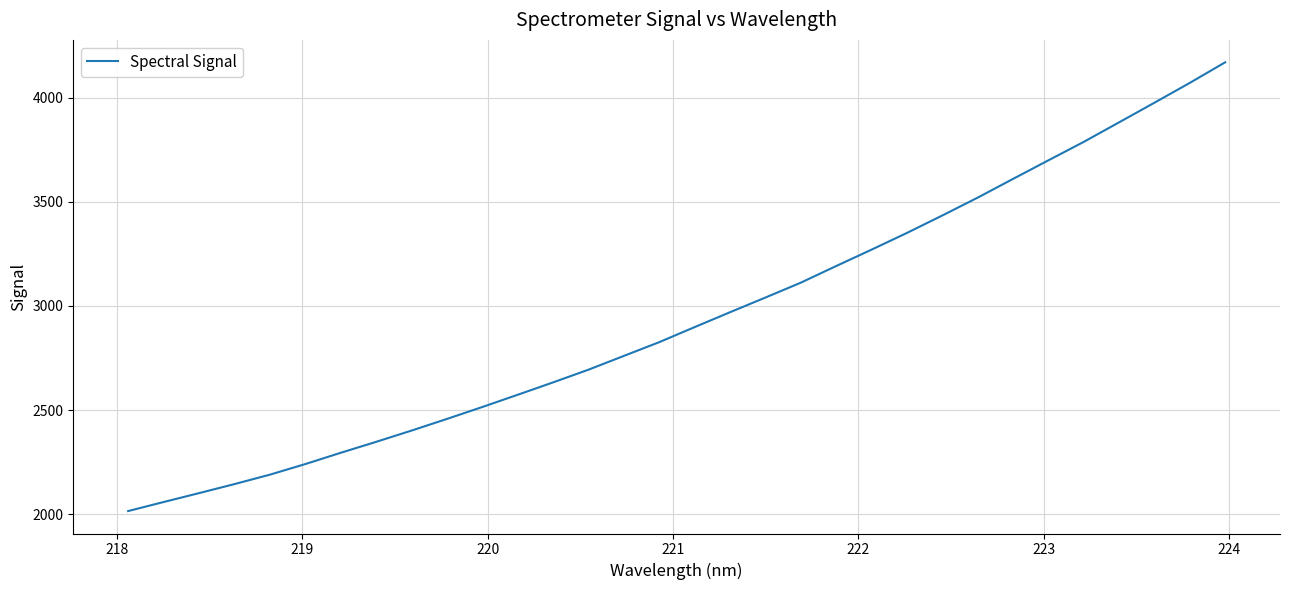

What is the difference between the maximum and minimum values?

2154.8